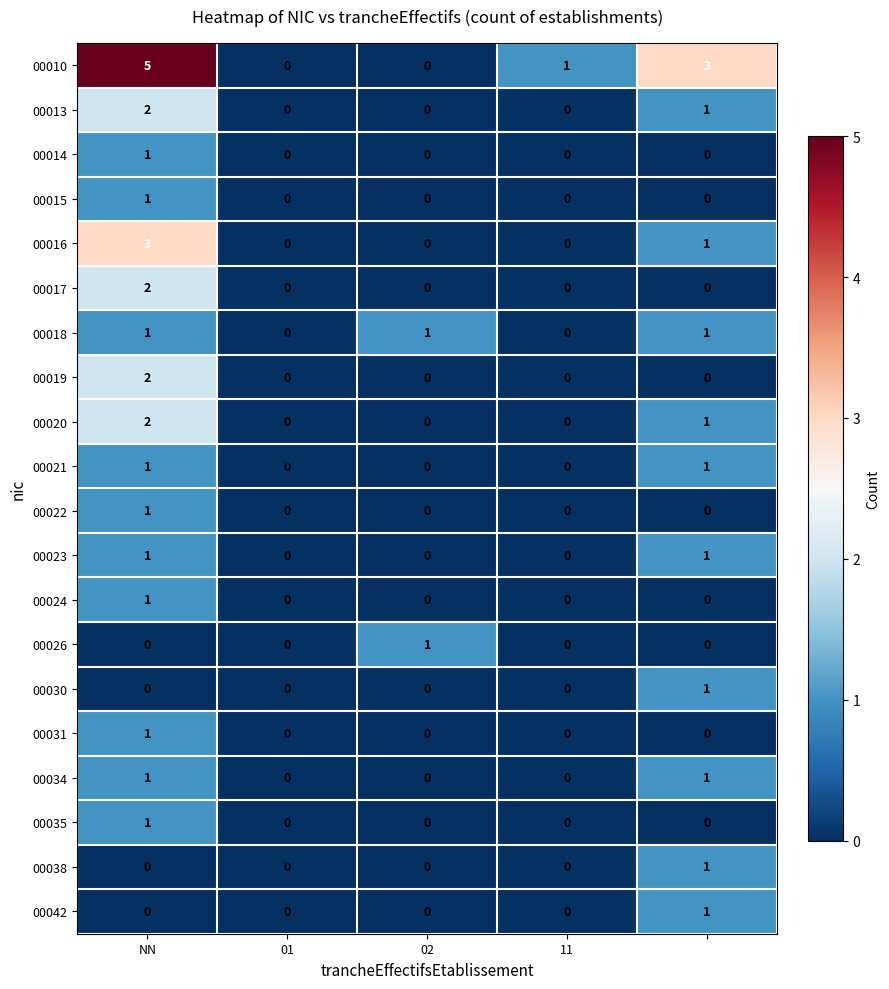

How many 00014 values are between 0 and 1?

5